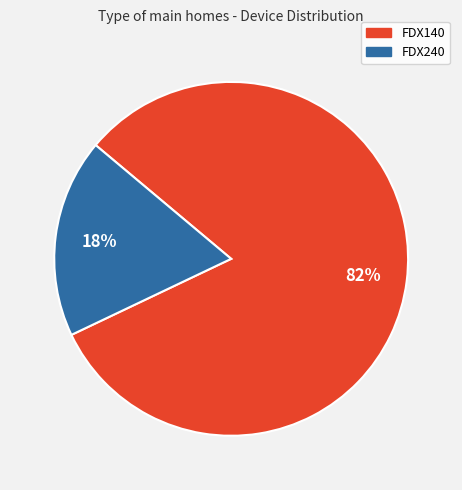

Is the sum of FDX140 and FDX240 greater than half?

Yes